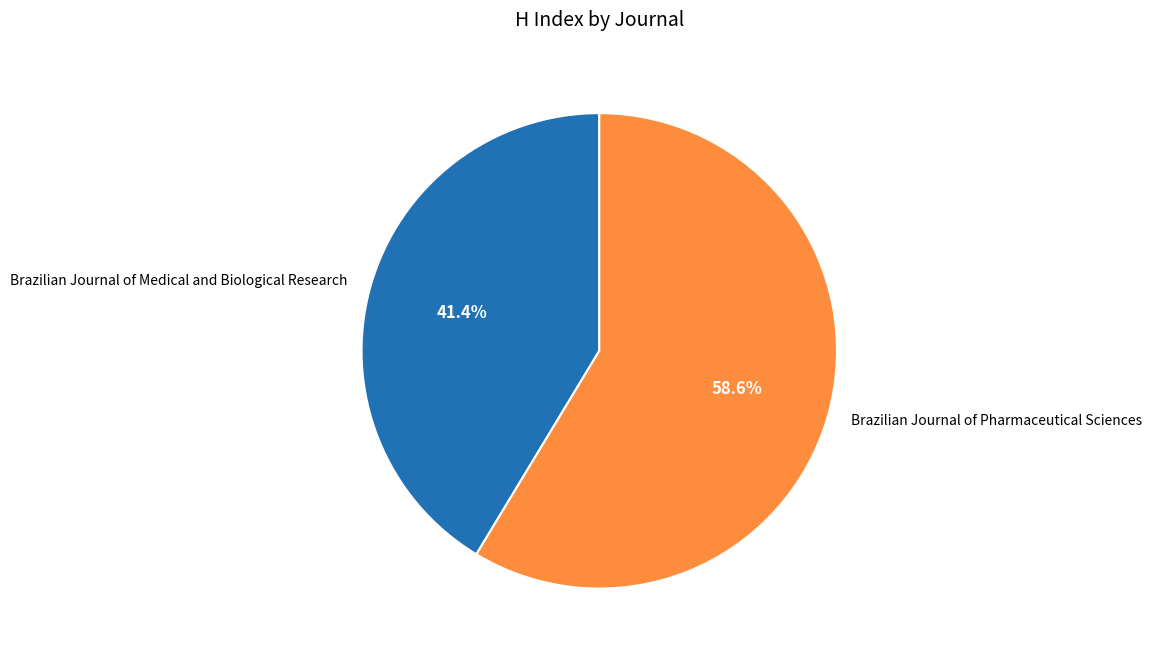

Rank the categories by value from highest to lowest.

Brazilian Journal of Pharmaceutical Sciences, Brazilian Journal of Medical and Biological Research